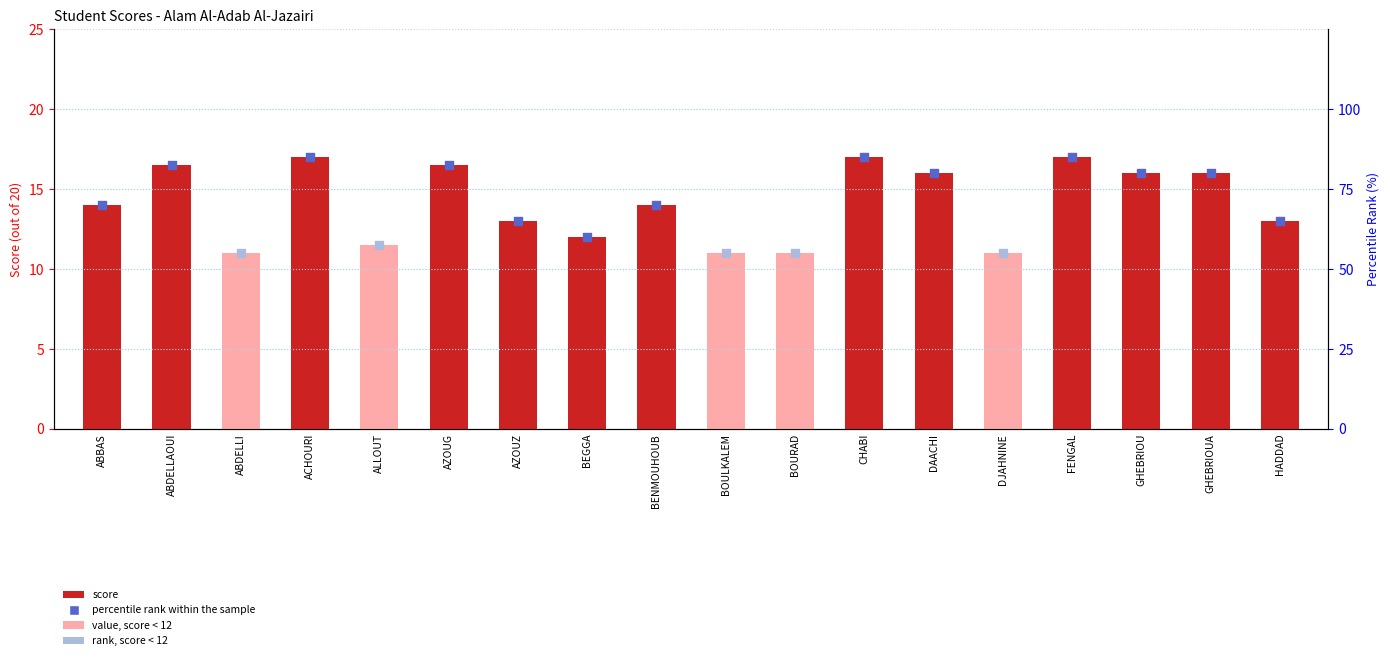

What is the change in value from AZOUG to HADDAD?

-3.5